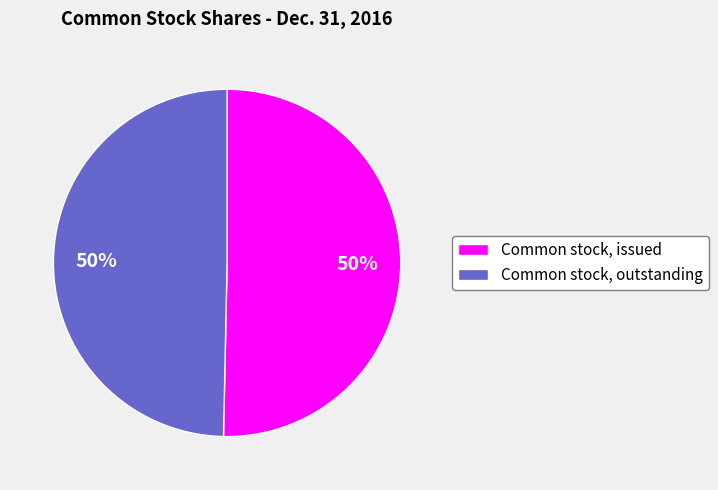

How many segments does this pie chart have?

2